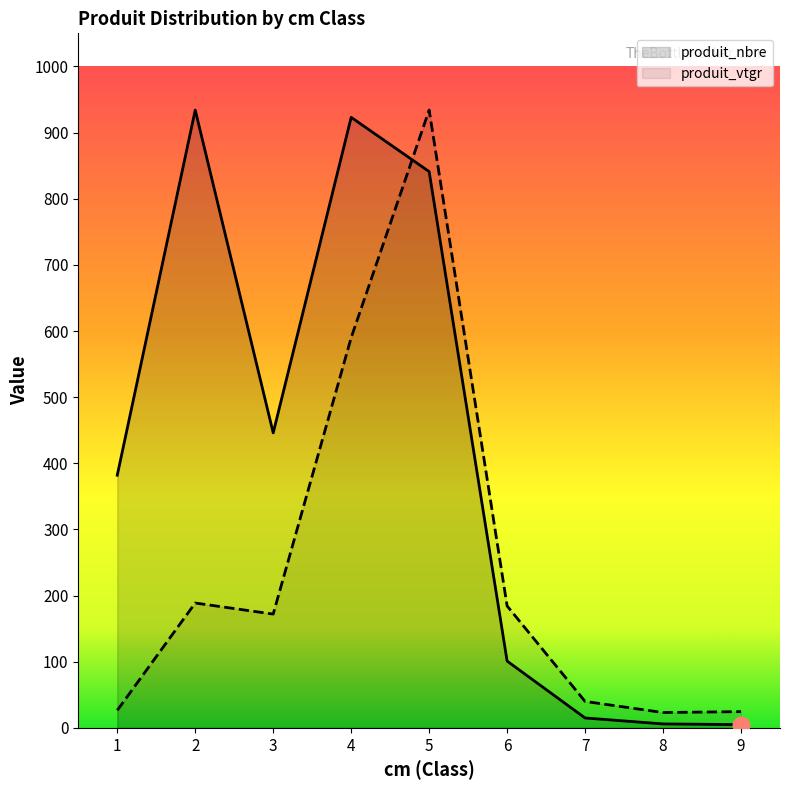

What are all the series names shown in the legend?

produit_nbre, produit_vtgr